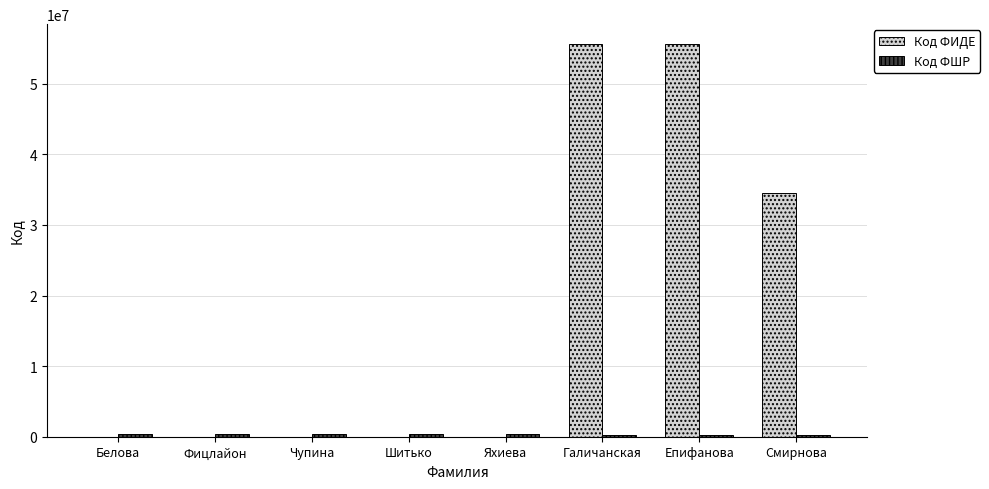

Which series has the largest total across all categories?

Код ФИДЕ